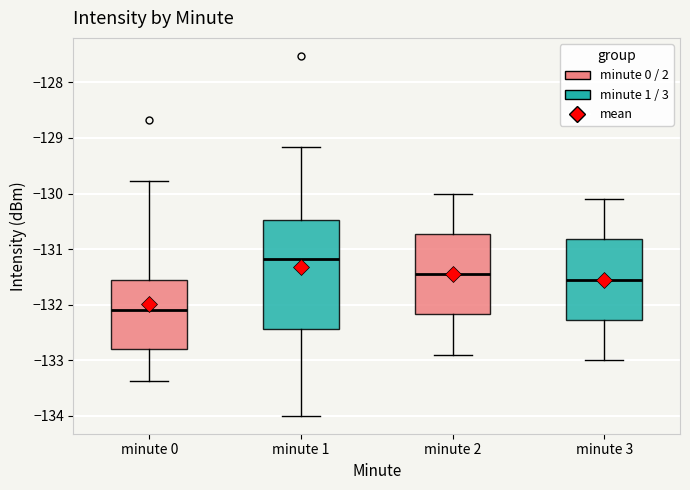

Where is the upper edge of the box for minute 1 on the y-axis? The values are not printed on the chart, so give them approximately, as read against the axis.

-130.5